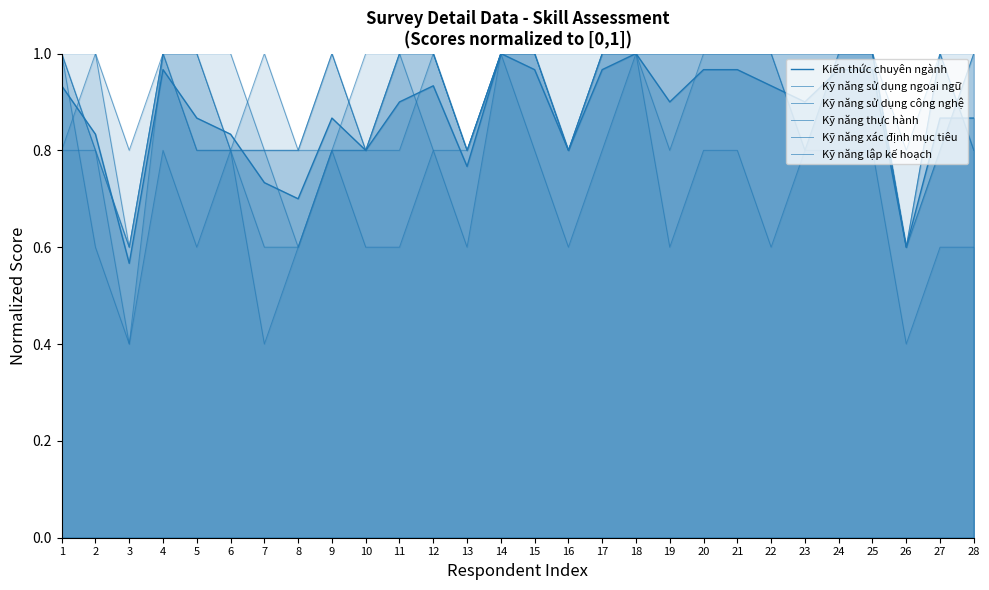

List the series in order of their peak value, highest first.

Kiến thức chuyên ngành, Kỹ năng sử dụng ngoại ngữ, Kỹ năng sử dụng công nghệ, Kỹ năng thực hành, Kỹ năng xác định mục tiêu, Kỹ năng lập kế hoạch